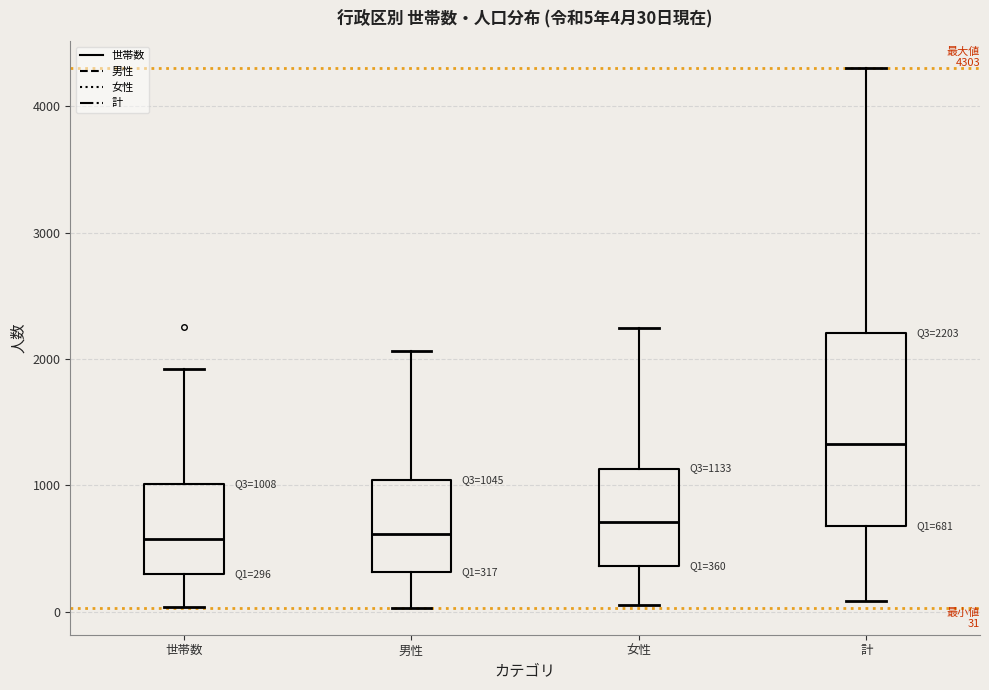

Which box is the tallest, from its lower edge to its upper edge?

計